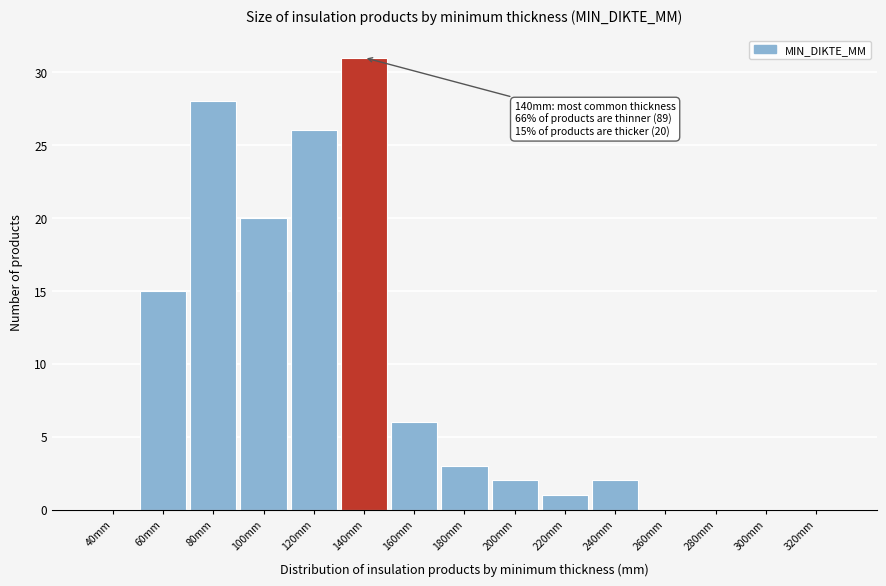

Reading left to right, extract all data points from this chart.

40mm=0	60mm=15	80mm=28	100mm=20	120mm=26	140mm=31	160mm=6	180mm=3	200mm=2	220mm=1	240mm=2	260mm=0	280mm=0	300mm=0	320mm=0